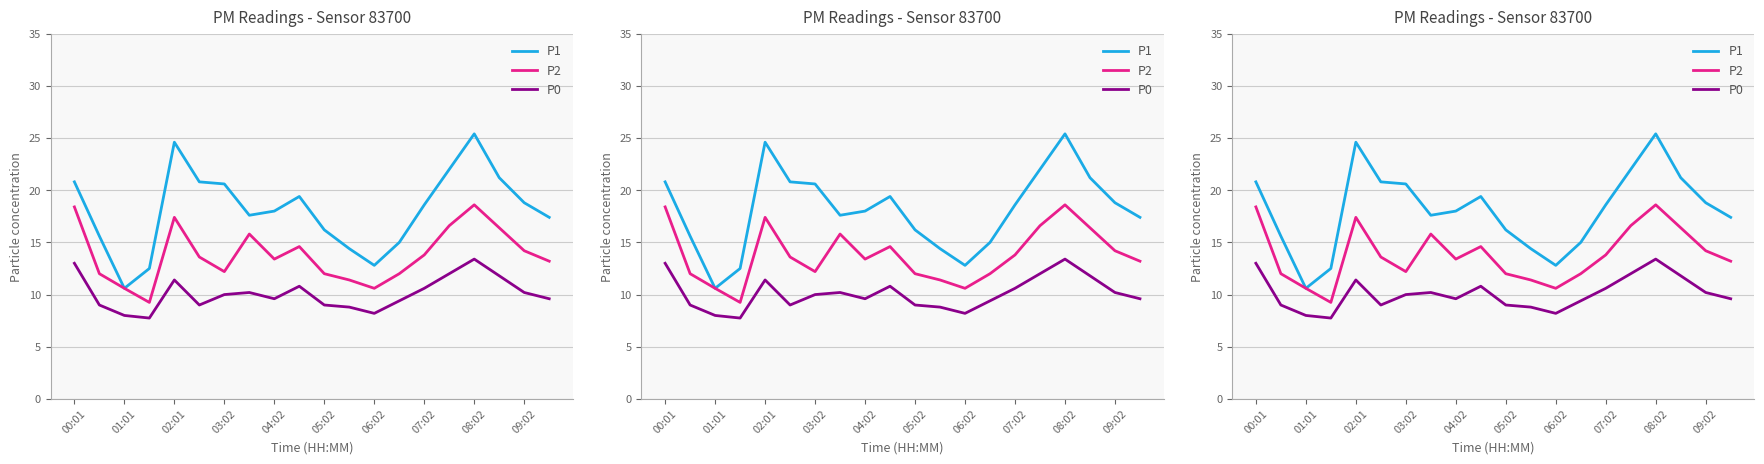

What is the value of the P1 point at the 1st from the left?

20.8